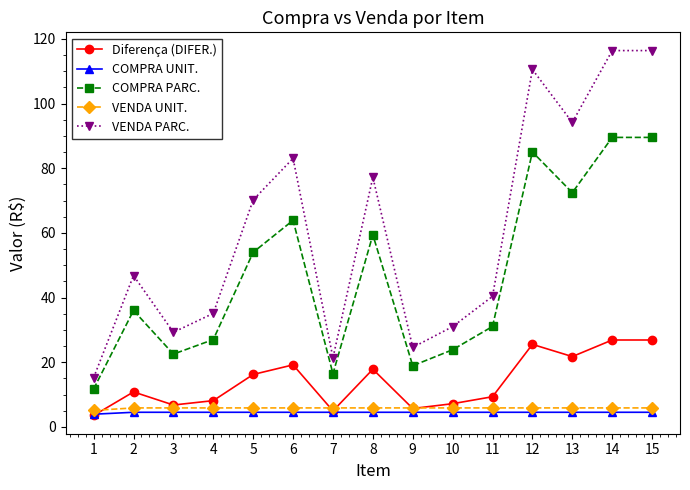

List the series in order of their peak value, lowest first.

COMPRA UNIT., VENDA UNIT., Diferença (DIFER.), COMPRA PARC., VENDA PARC.